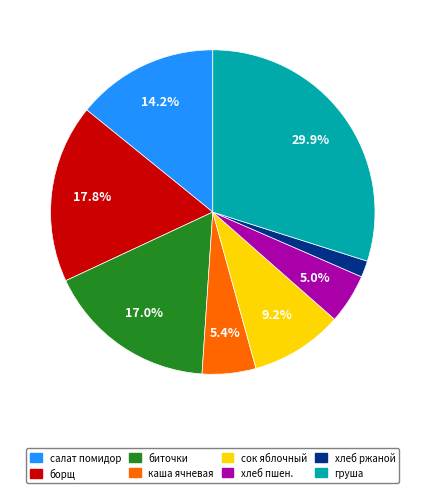

Does any single category account for the majority?

No